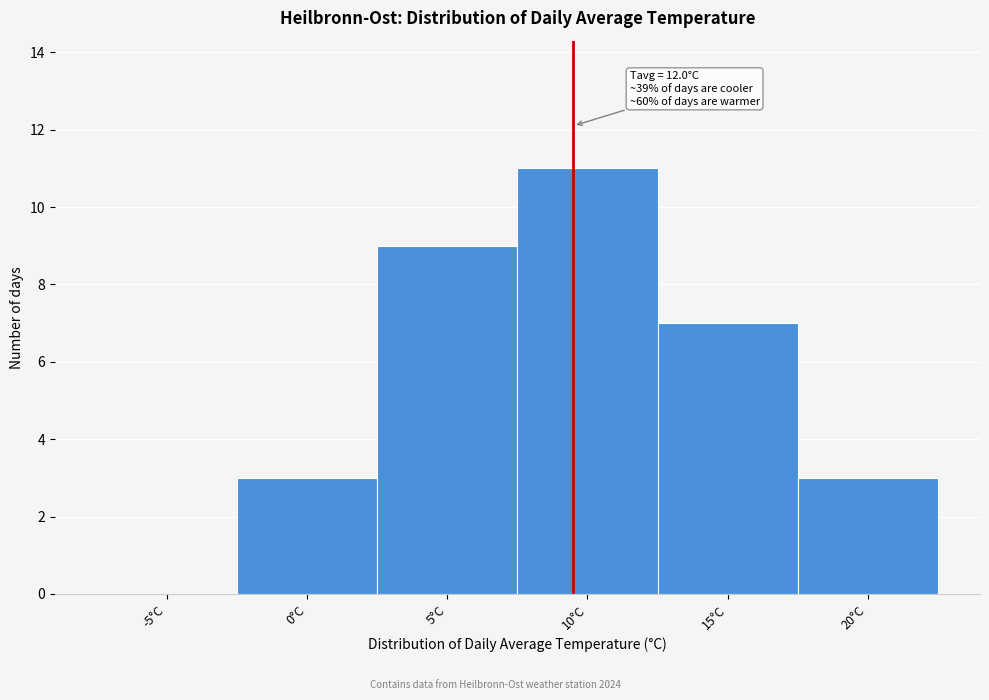

Reading right to left, list all the values displayed in this chart.

20°C=3	15°C=7	10°C=11	5°C=9	0°C=3	-5°C=0